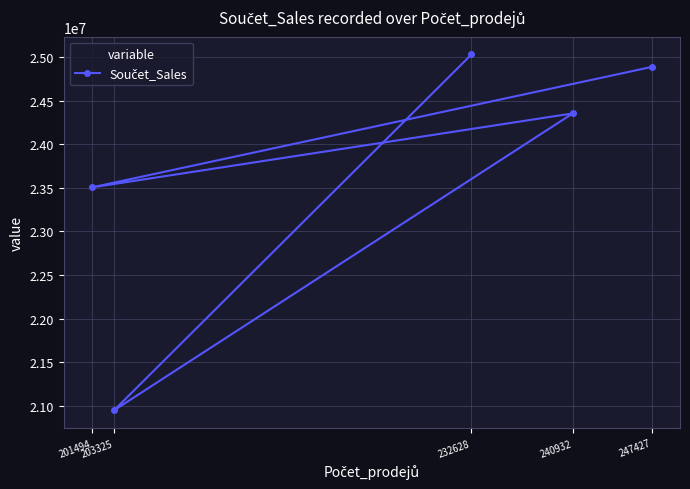

Reading left to right, transcribe all the data shown in this chart.

247427=24887654.9	201494=23505340.8	240932=24354171.4	203325=20949352.1	232628=25029829.8